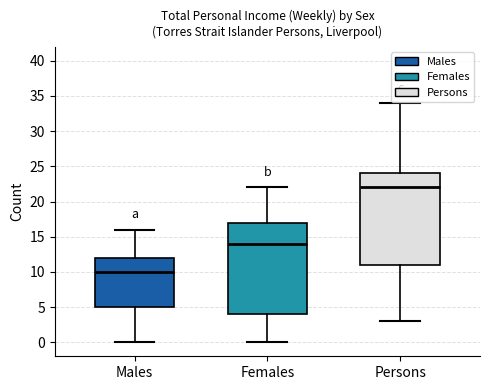

Where is the upper edge of the box for Persons on the y-axis? The values are not printed on the chart, so give them approximately, as read against the axis.

24